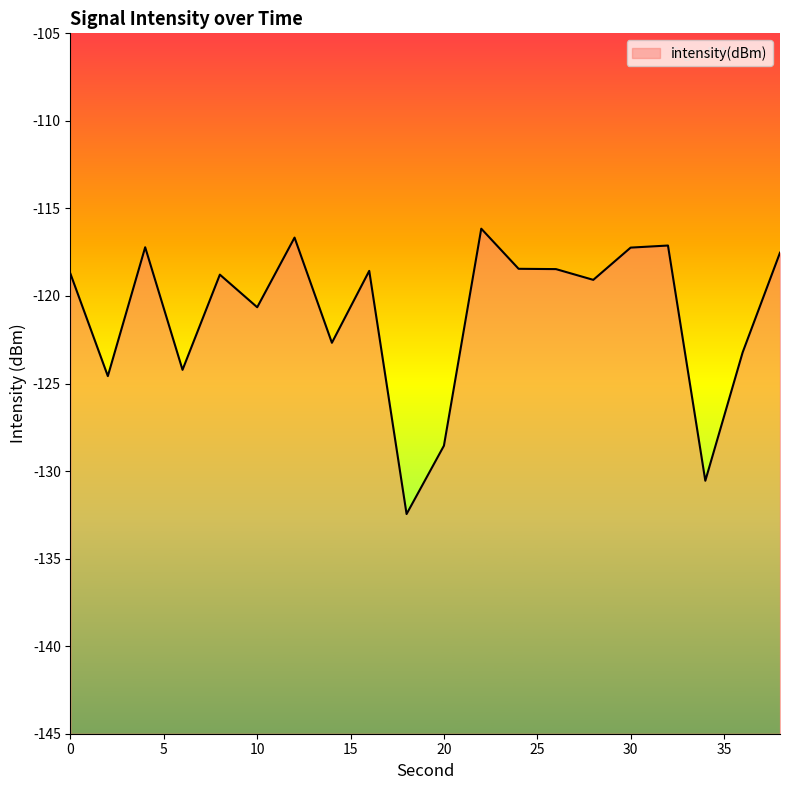

Rank the categories by value from lowest to highest.

18, 34, 20, 2, 6, 36, 14, 10, 28, 8, 0, 16, 26, 24, 38, 30, 4, 32, 12, 22